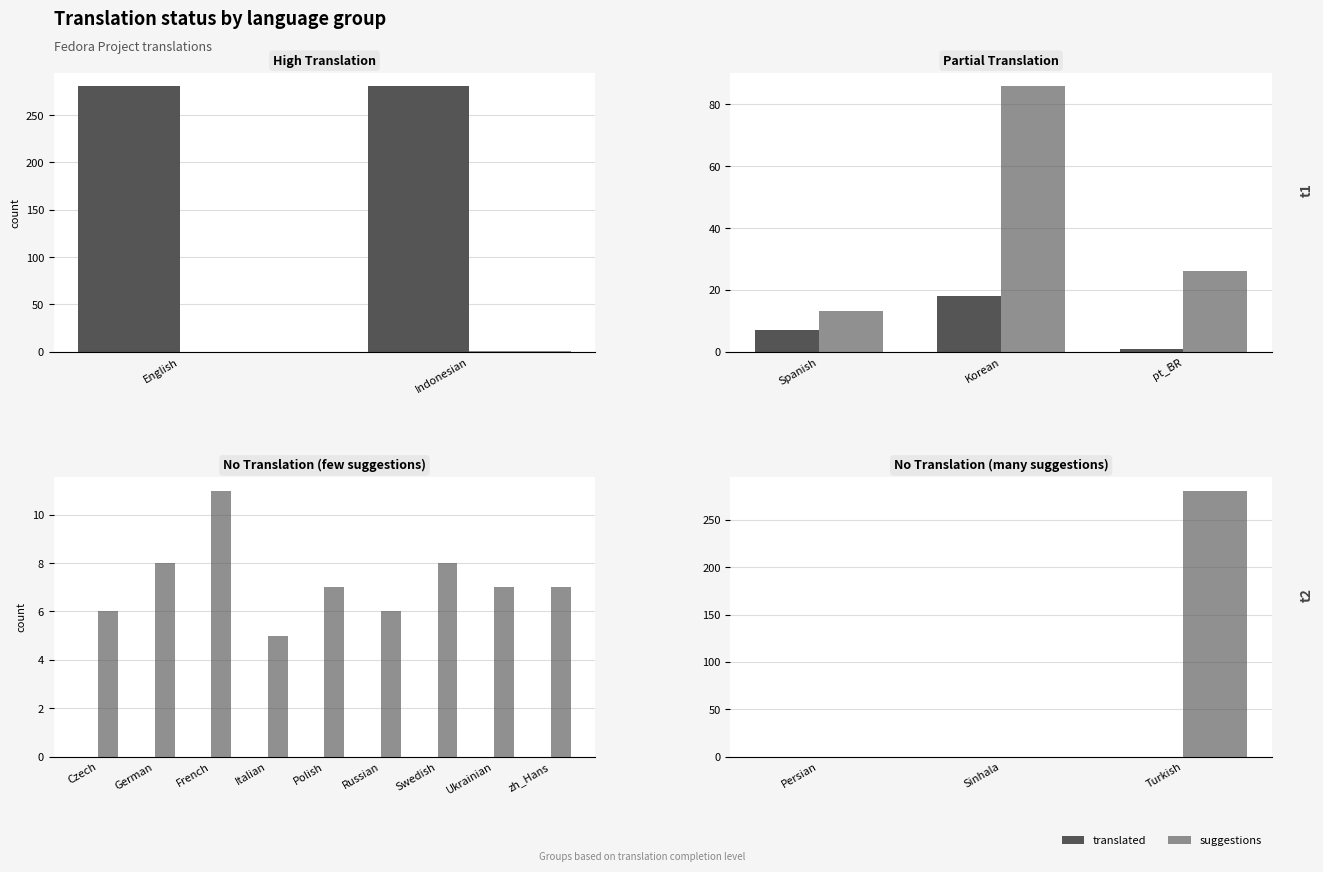

List the series in order of their peak value, highest first.

suggestions, translated